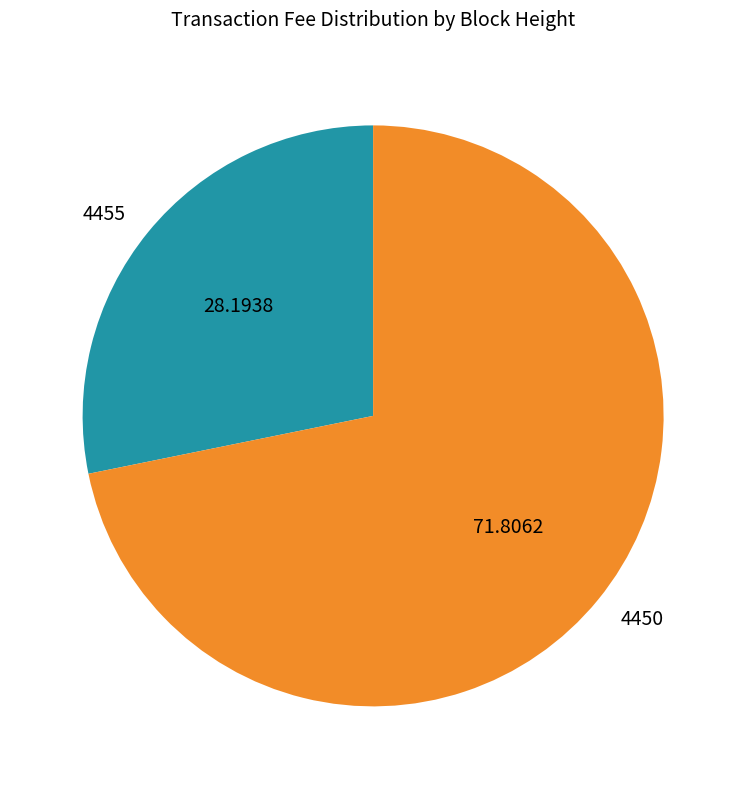

Does any single category account for the majority?

Yes